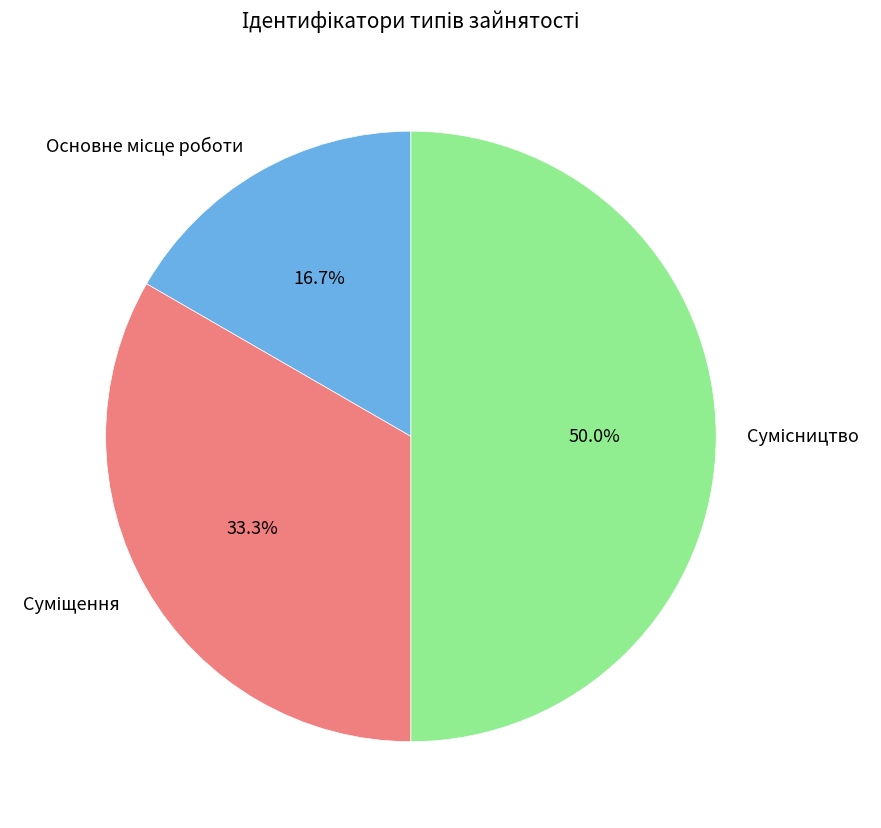

What percentage is the Суміщення slice, to the nearest percent?

33%